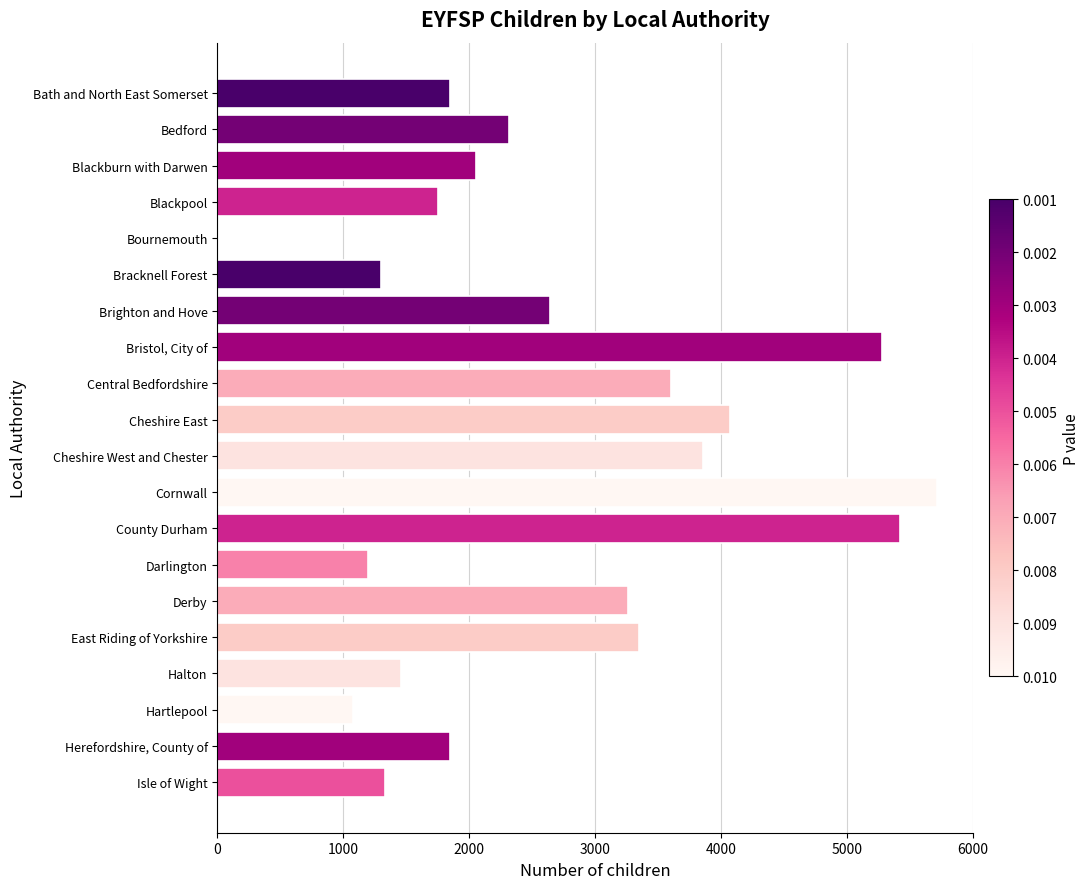

At which category does the chart reach its peak across all series?

Cornwall